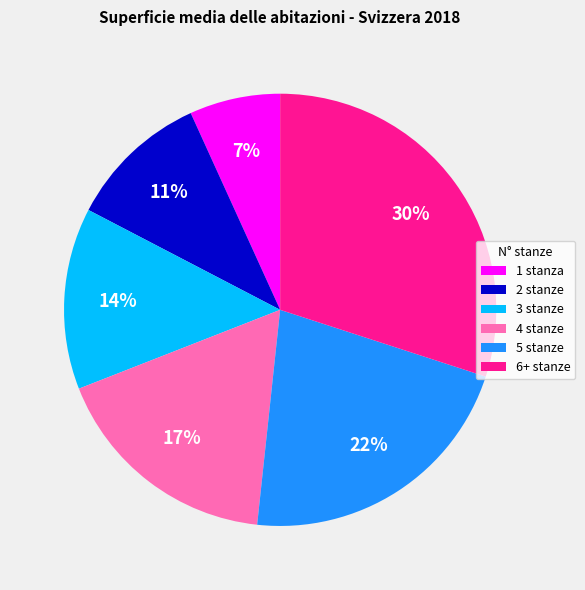

What is the ratio of the value at 2 stanze to the value at 4 stanze?

0.6